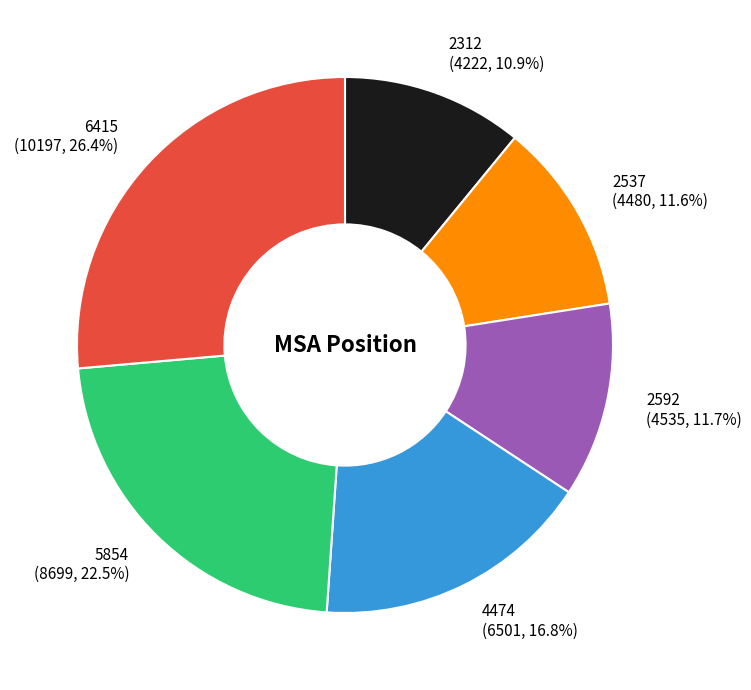

What portion of the pie excludes 2312?

89.1%